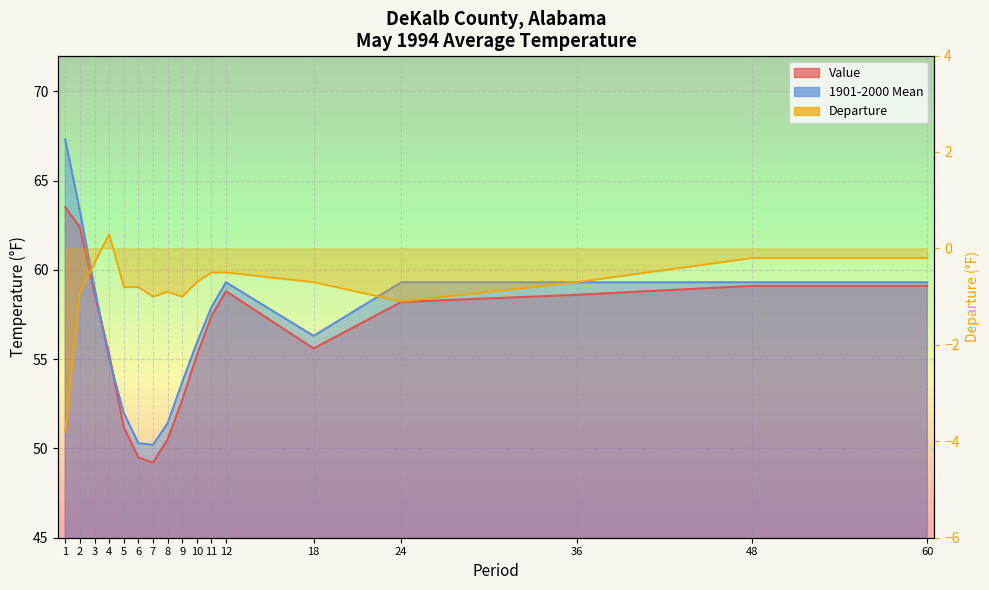

Reading right to left, what are all the values shown in this chart?

Value: 59.1	59.1	58.6	58.2	55.6	58.8	57.4	55.2	52.7	50.5	49.2	49.5	51.2	55.3	58.7	62.4	63.5
1901-2000 Mean: 59.3	59.3	59.3	59.3	56.3	59.3	57.9	55.9	53.7	51.4	50.2	50.3	52.0	55.0	59.0	63.3	67.3
Departure: -0.2	-0.2	-0.7	-1.1	-0.7	-0.5	-0.5	-0.7	-1.0	-0.9	-1.0	-0.8	-0.8	0.3	-0.3	-0.9	-3.8